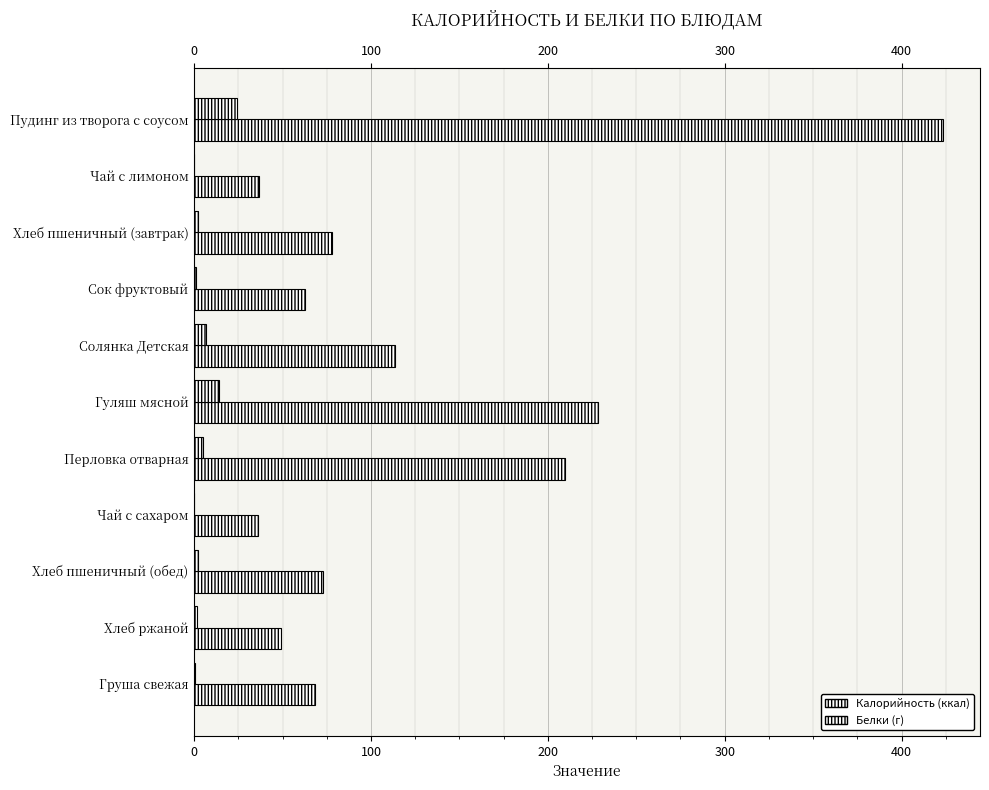

How many data points does each series have?

11